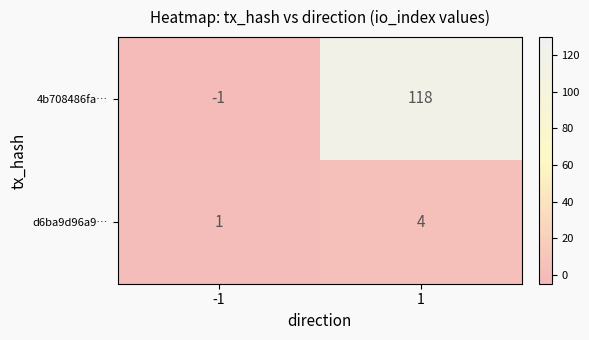

True or false: 4b708486fa… has a value of 77 at 1.

False